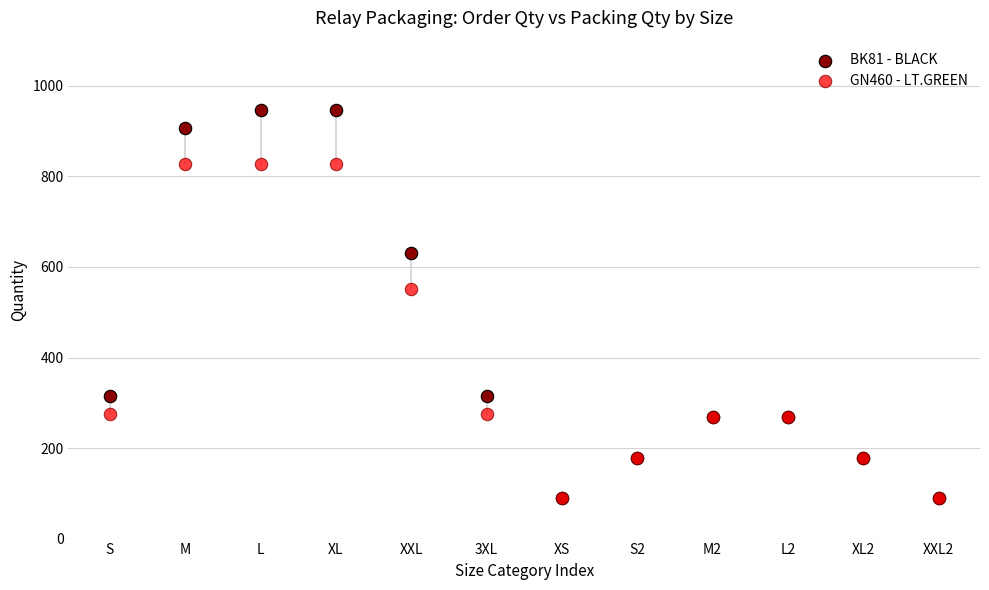

Across all series, what Y value is closest to 518?

552